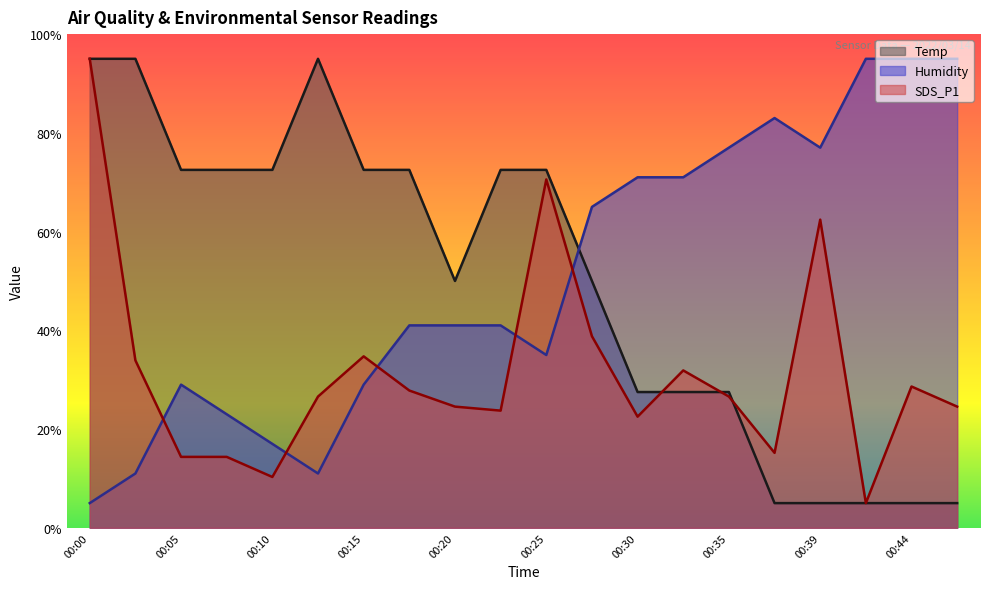

Is it true that Humidity equals 71.0 at 00:32?

True